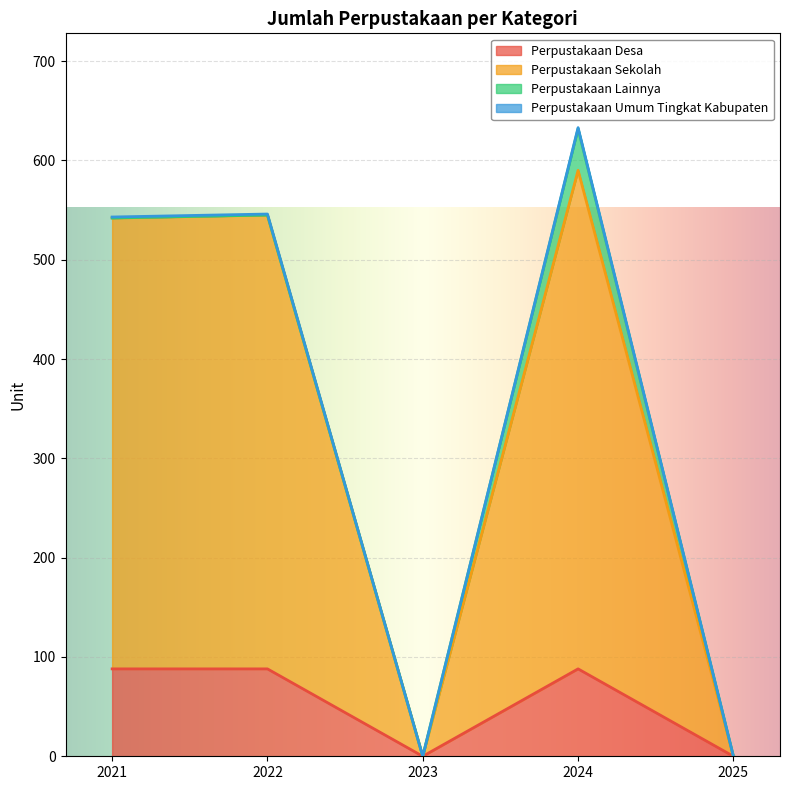

True or false: Perpustakaan Umum Tingkat Kabupaten and Perpustakaan Desa intersect in this chart.

False